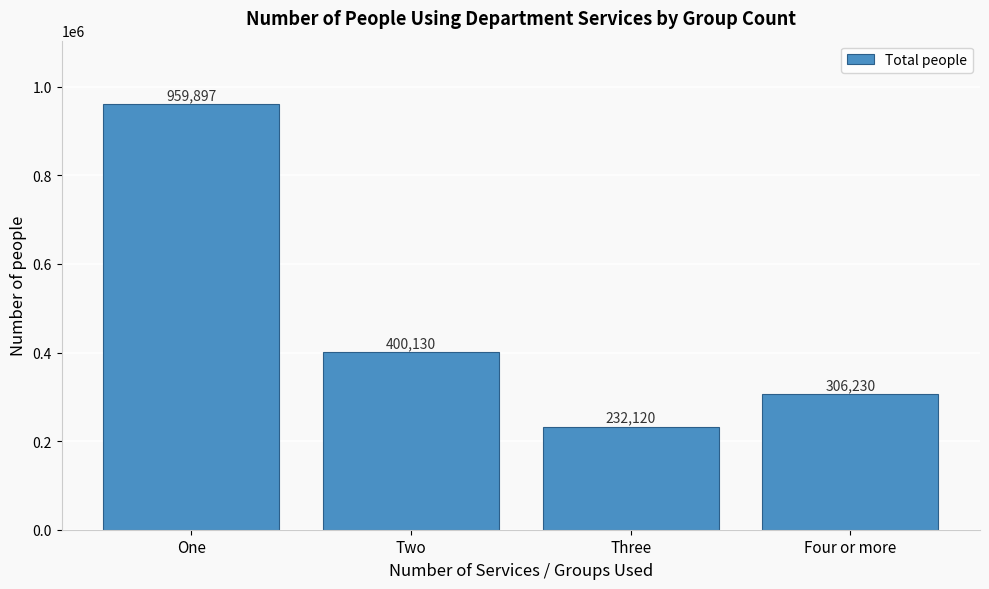

Reading left to right, what are all the values shown in this chart?

One=959897	Two=400130	Three=232120	Four or more=306230